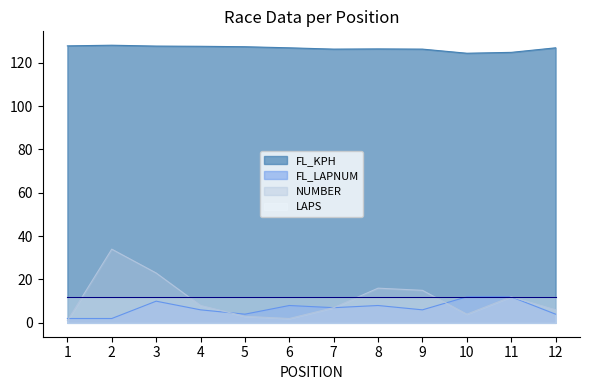

Where is the first local minimum for FL_LAPNUM?

5